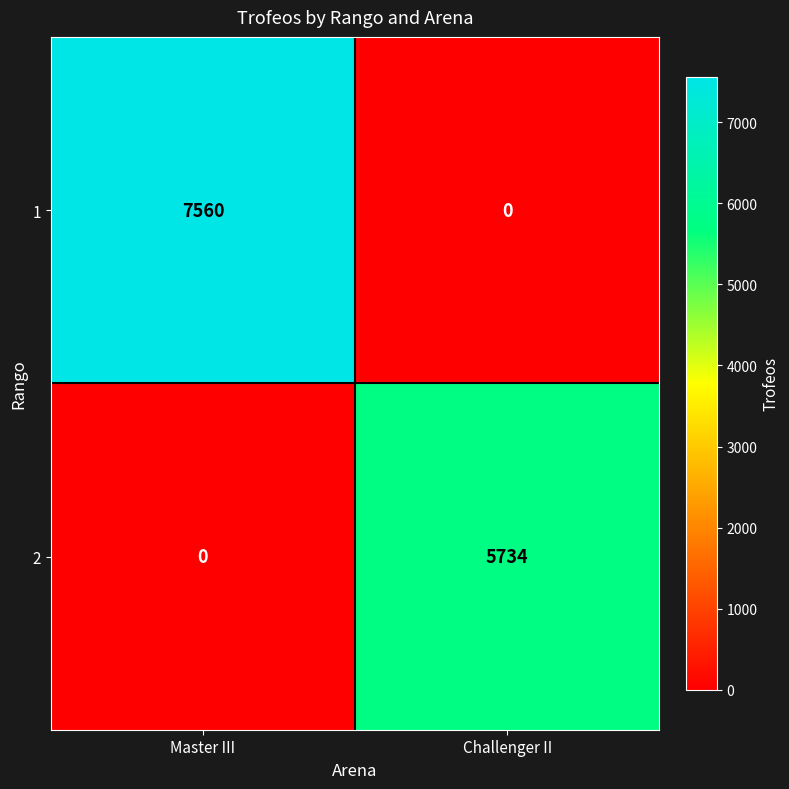

At which category does the chart reach its peak across all series?

Master III